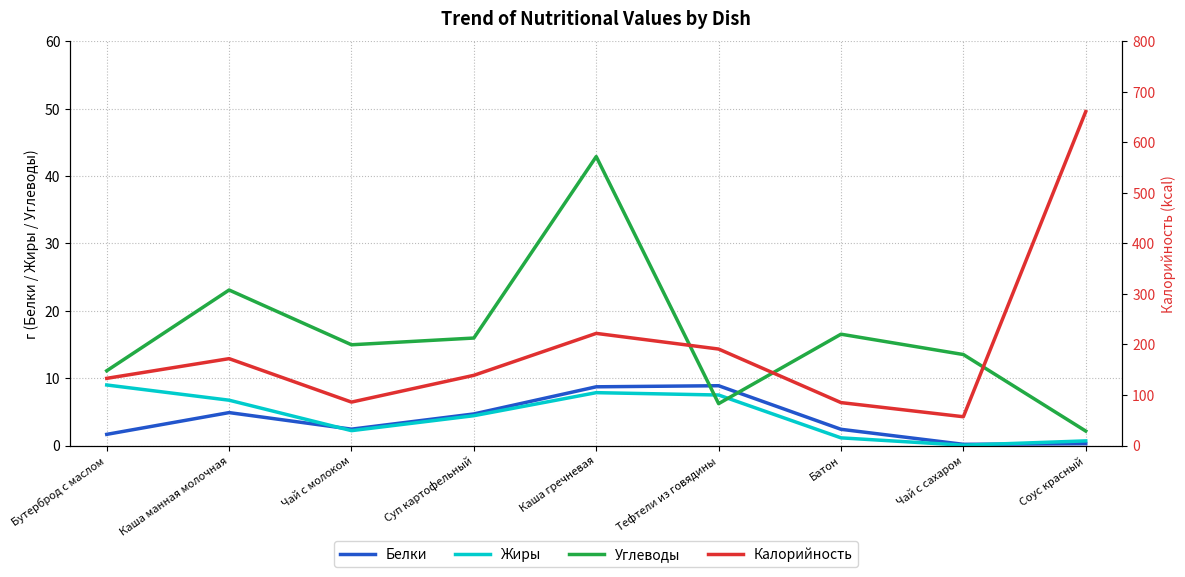

How many distinct data groups are displayed?

4